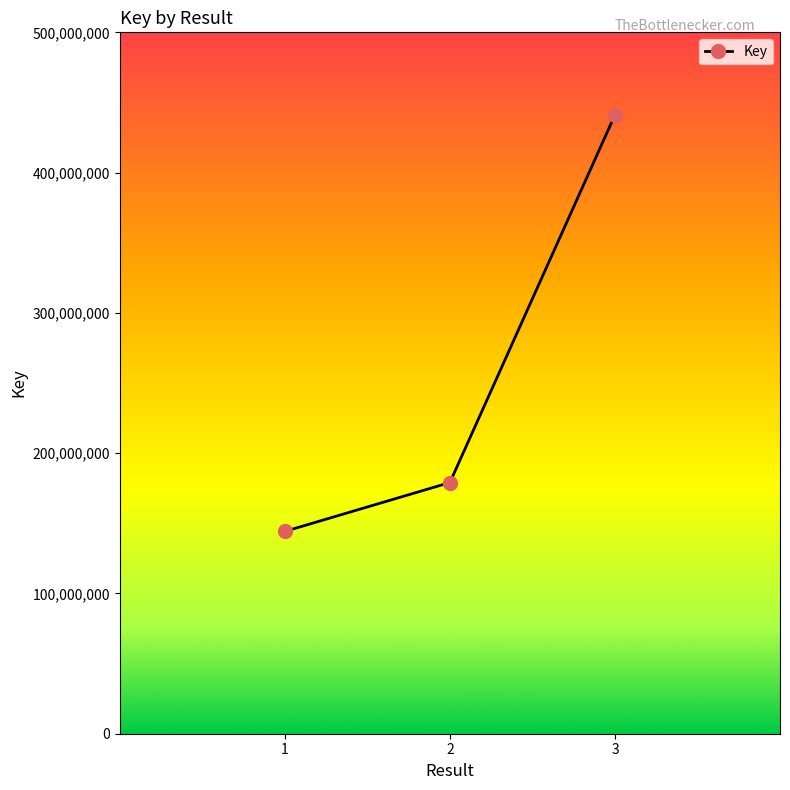

Does the chart display data point markers on the line(s)?

Yes